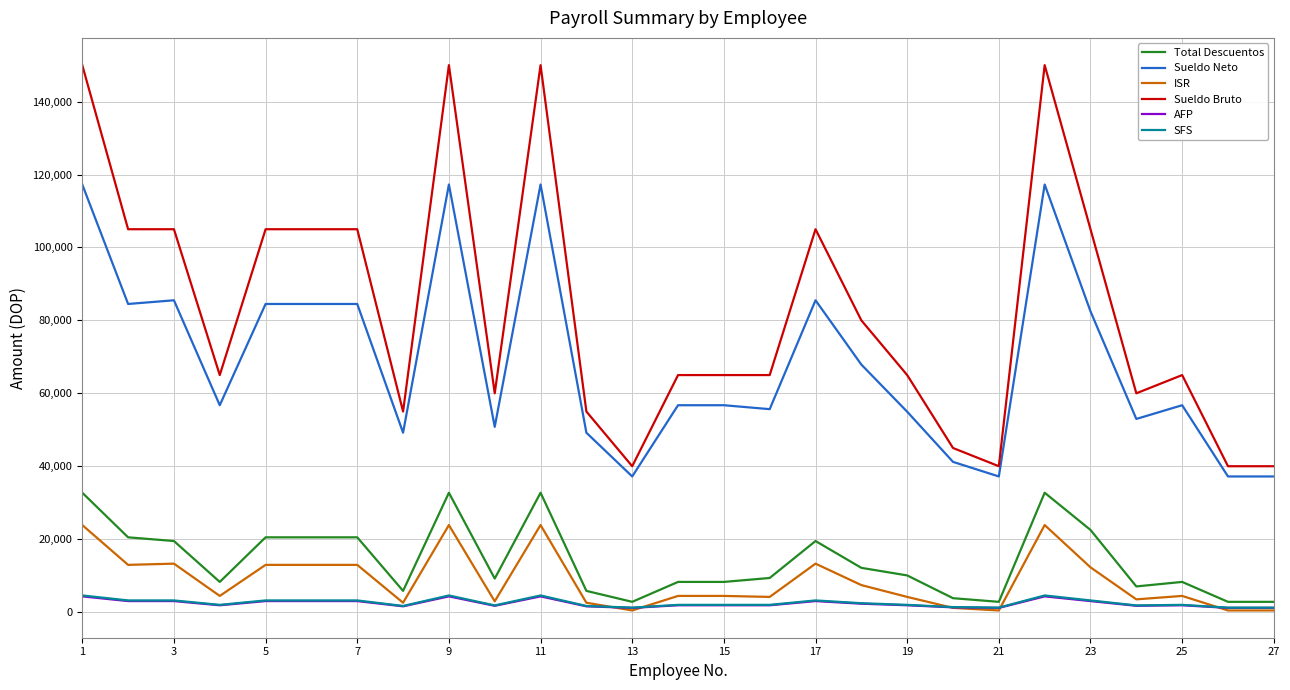

What is the greatest value displayed?

150000.0